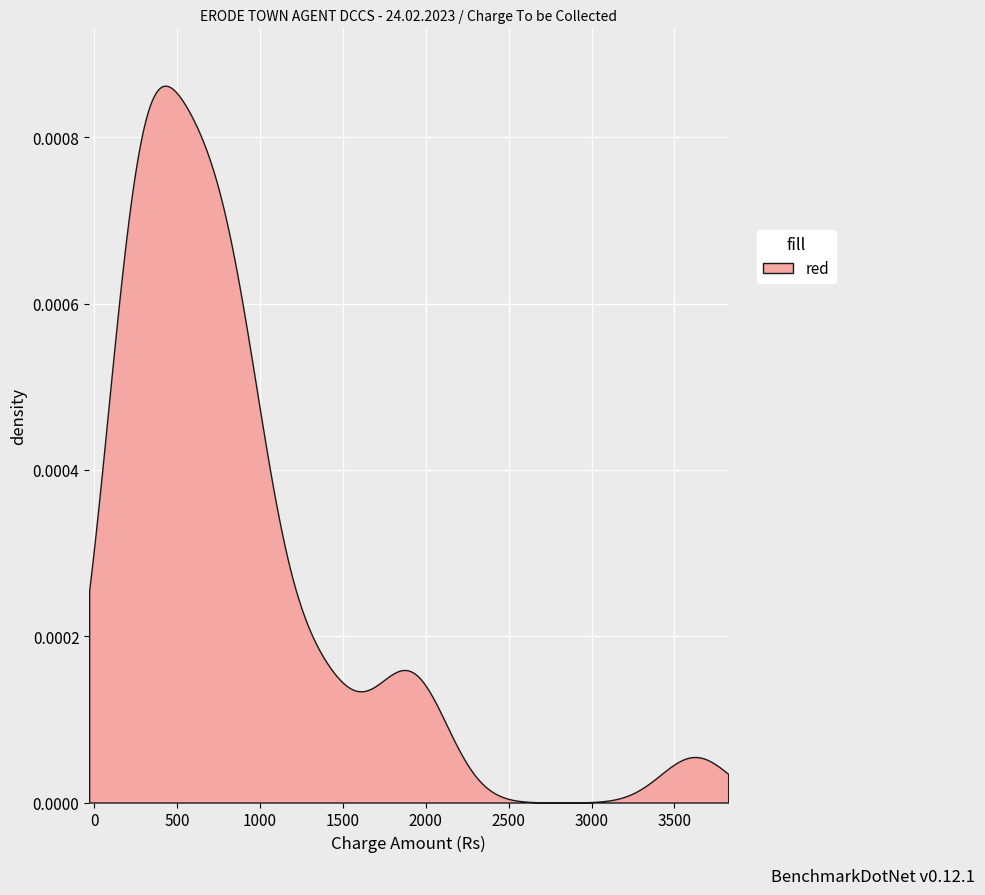

How many lines are shown in the chart?

1